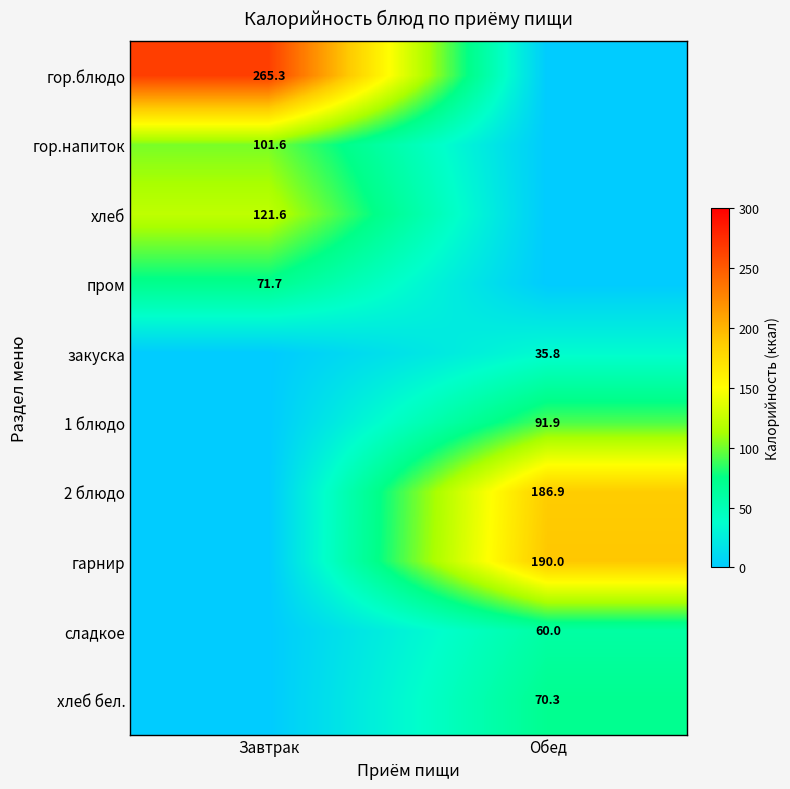

The гор.напиток series shows 36.3 at Завтрак. True or false?

False